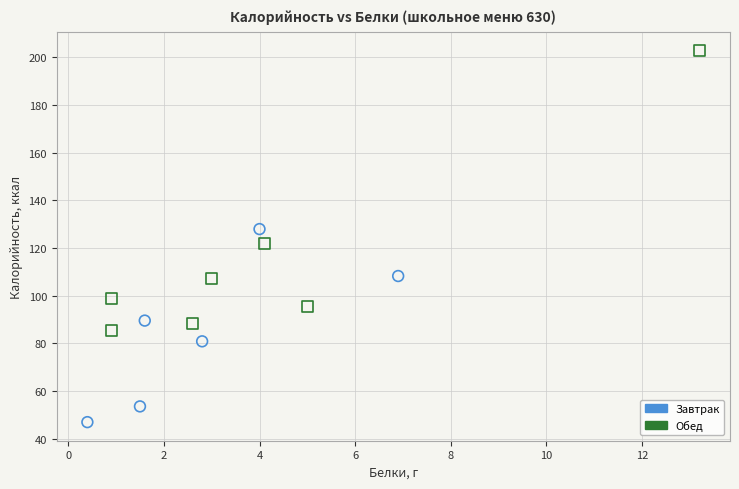

Which series has the widest spread of Y values?

Обед